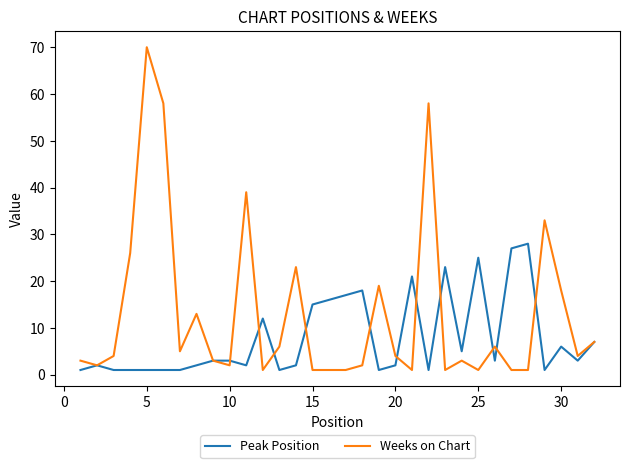

Which series has the largest total across all categories?

Weeks on Chart